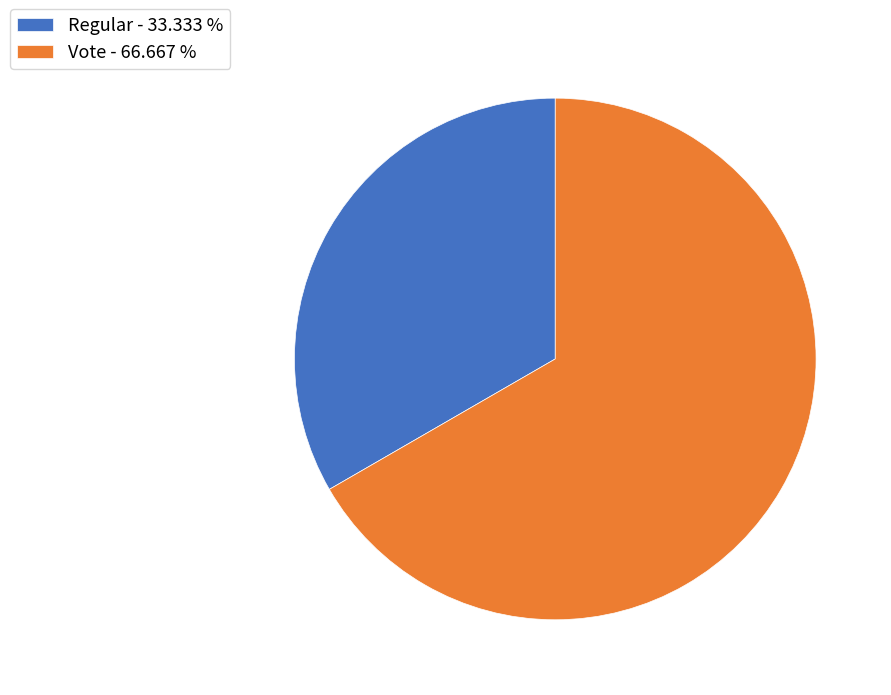

Do Vote and Regular together represent more than half of the pie?

Yes